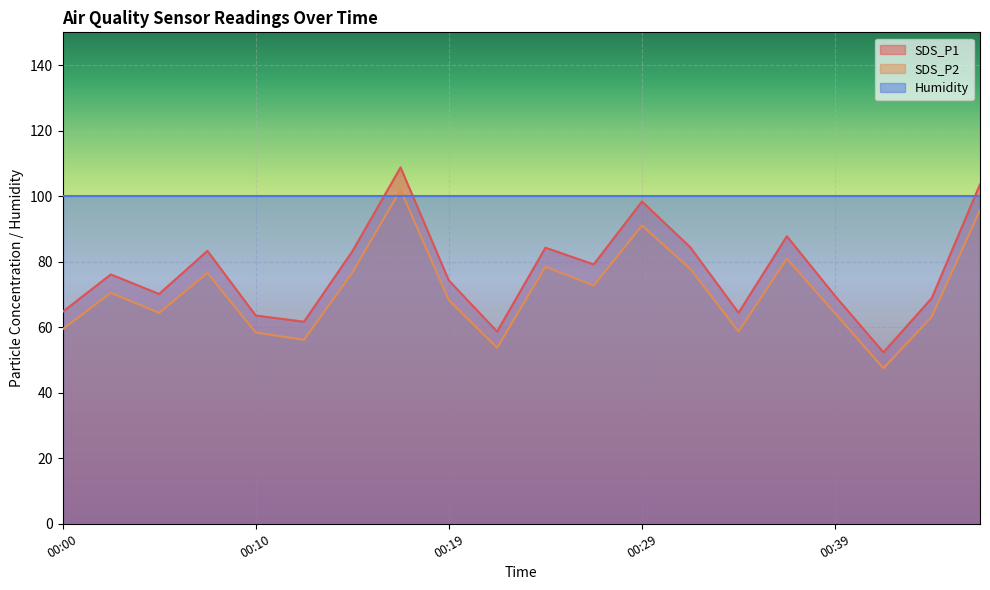

Between 00:32 and 00:37, which series saw the biggest shift?

SDS_P1